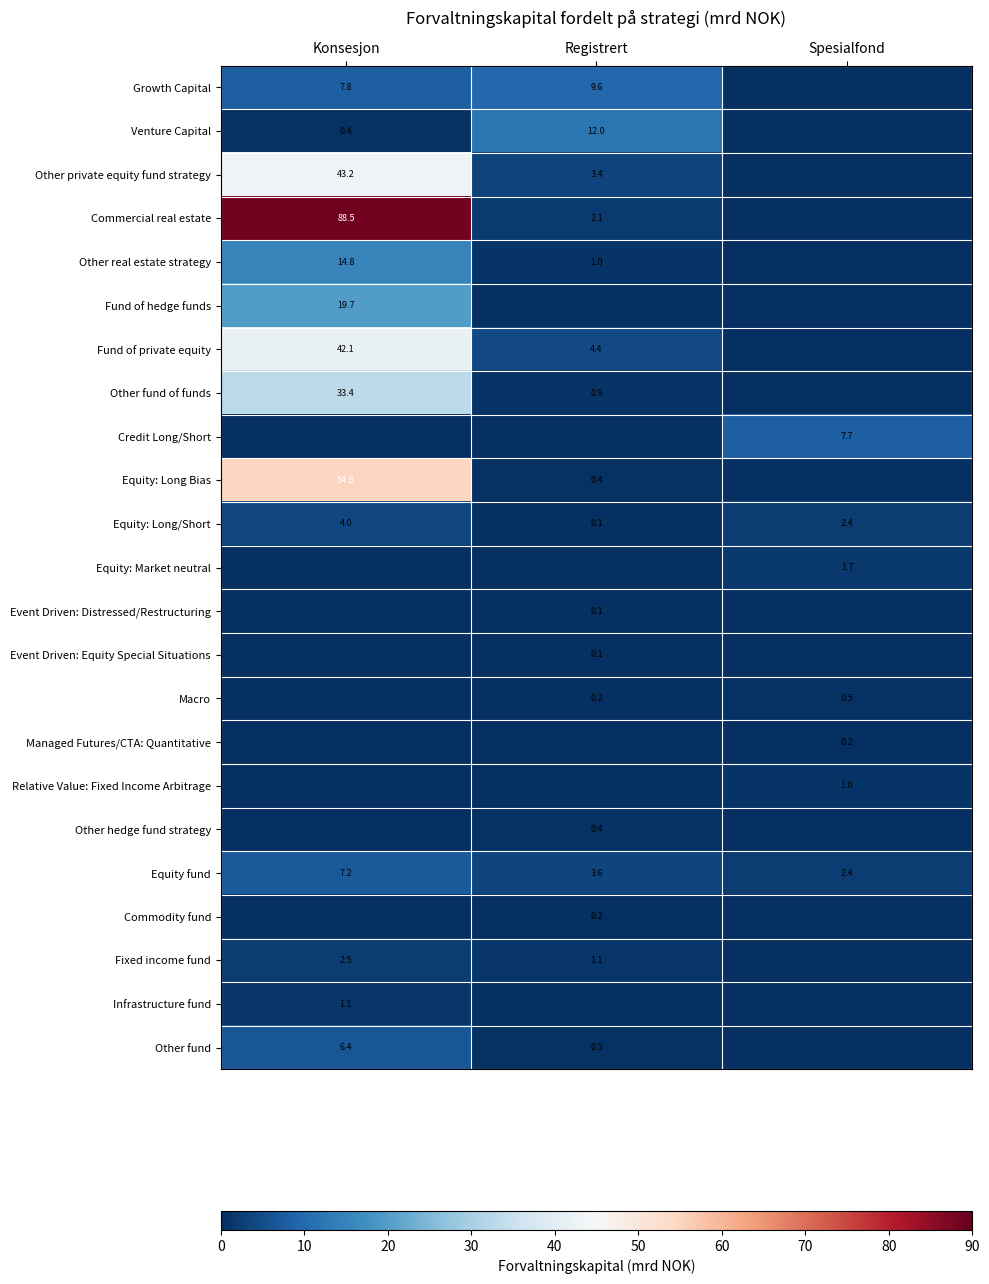

True or false: Fixed income fund has a value of 3.3 at Konsesjon.

False